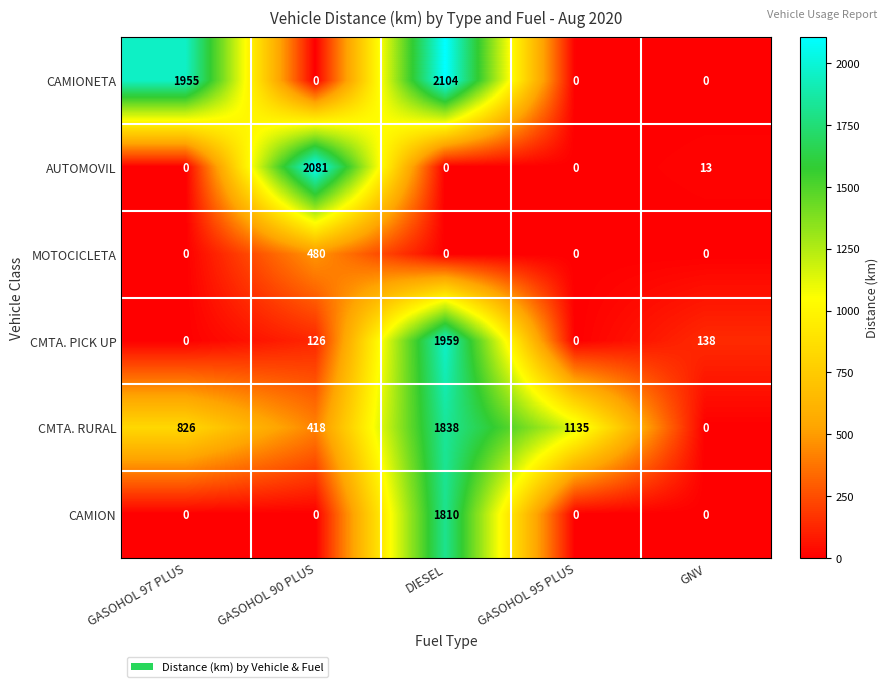

What is the greatest value displayed?

2104